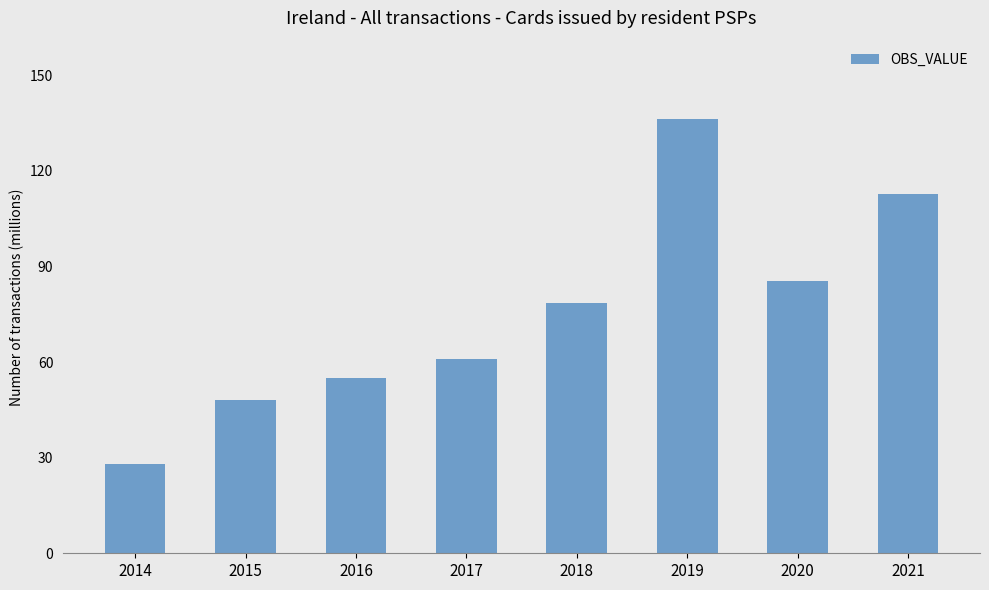

What is the difference between the values at 2021 and 2014?

84.8